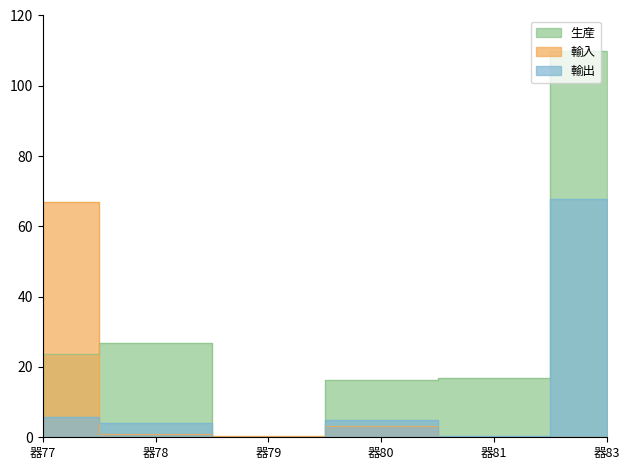

What are all the series names shown in the legend?

生産, 輸入, 輸出